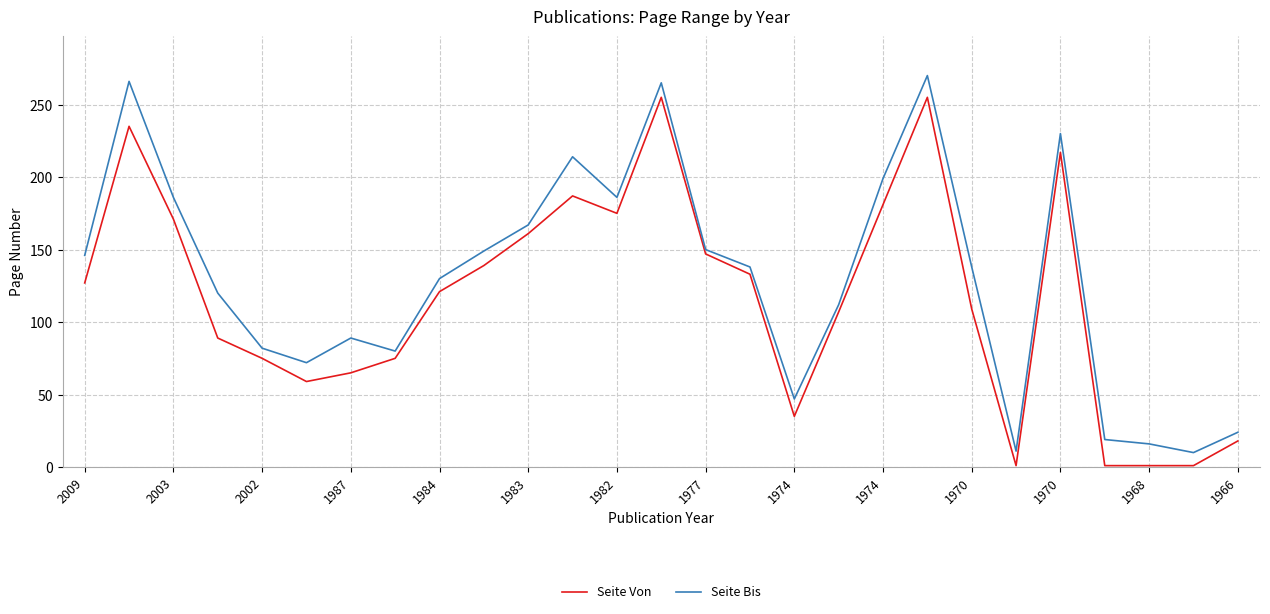

What is the highest value of the Seite Bis series?

270